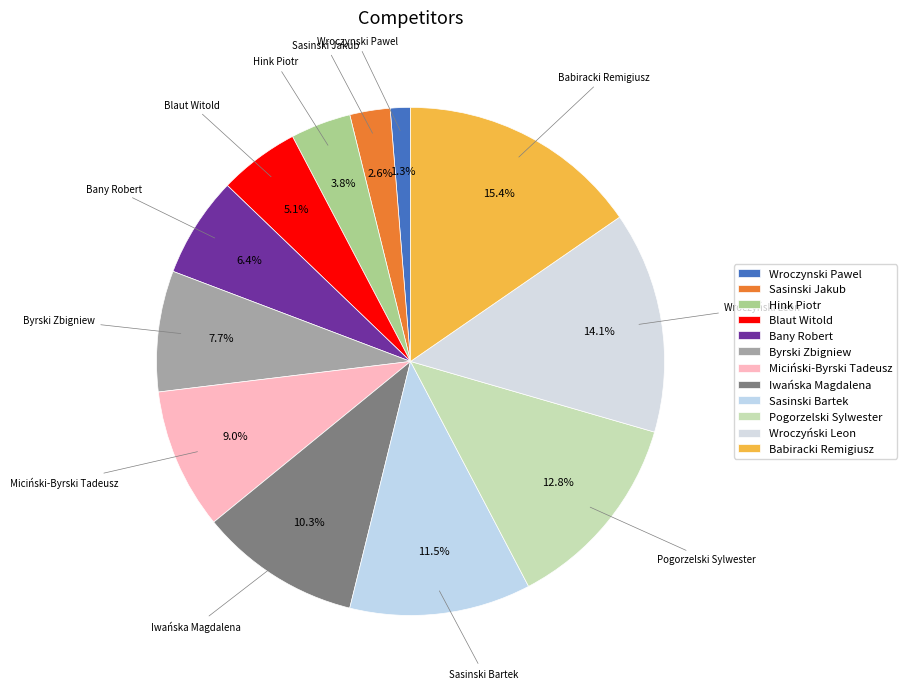

How many slices are in this pie chart?

12